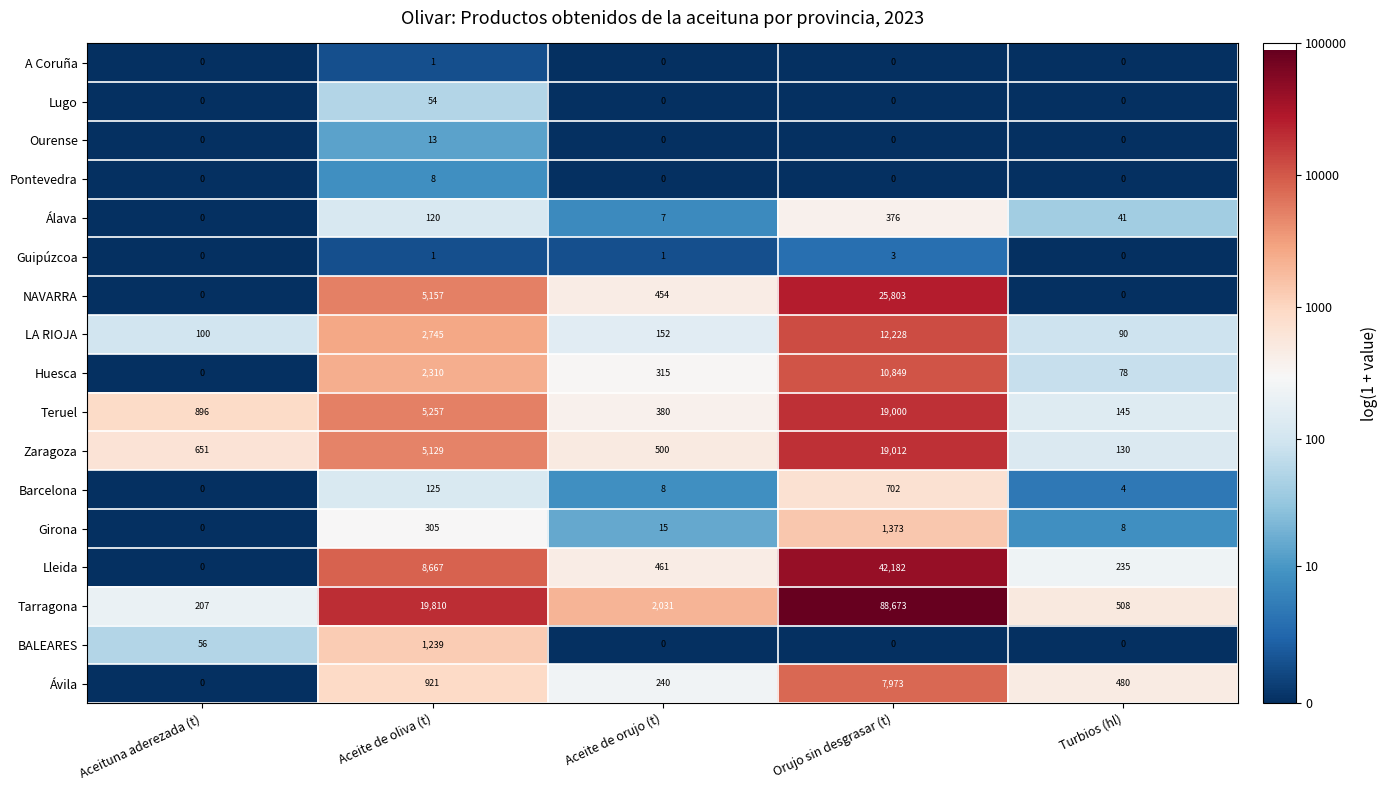

At which category does the chart reach its peak across all series?

Orujo sin desgrasar (t)